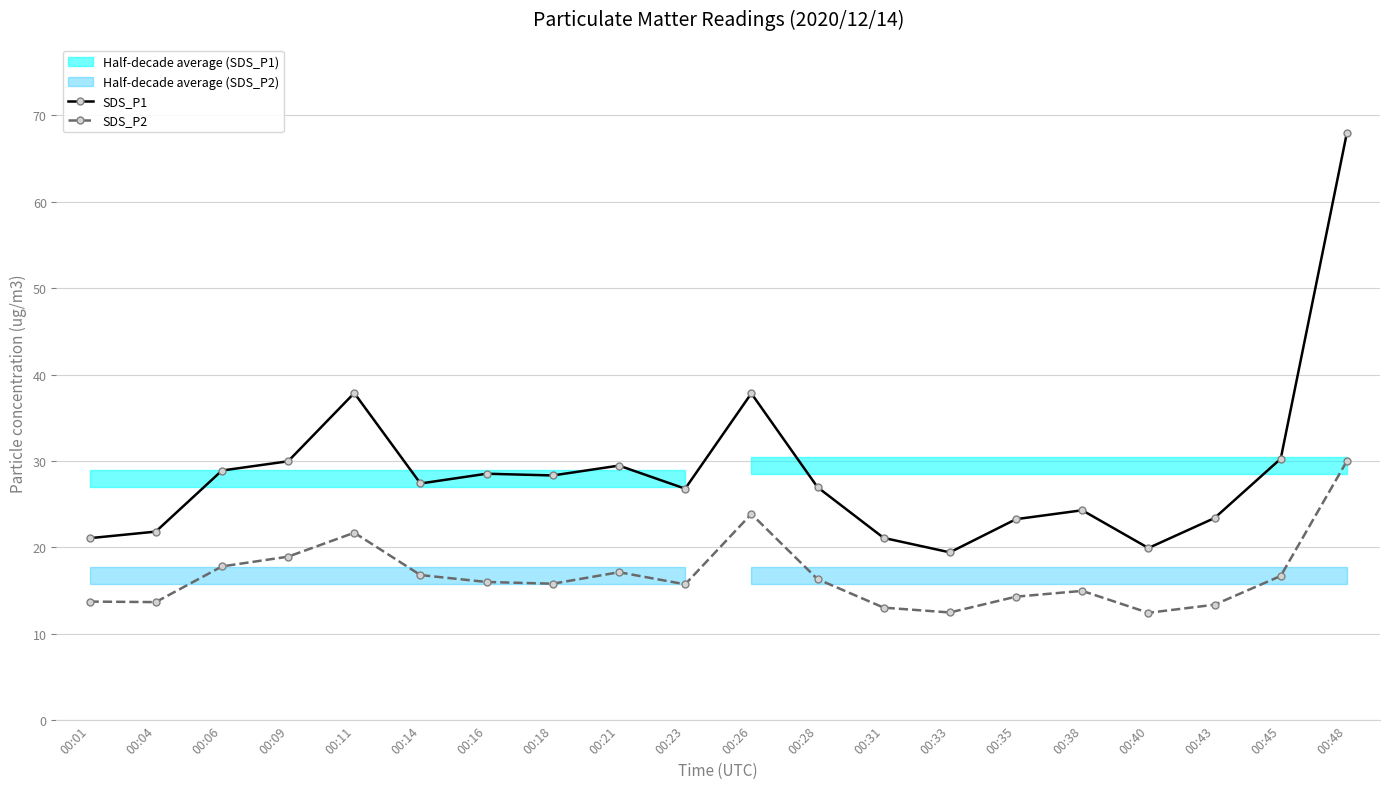

True or false: SDS_P2 and SDS_P1 intersect in this chart.

False